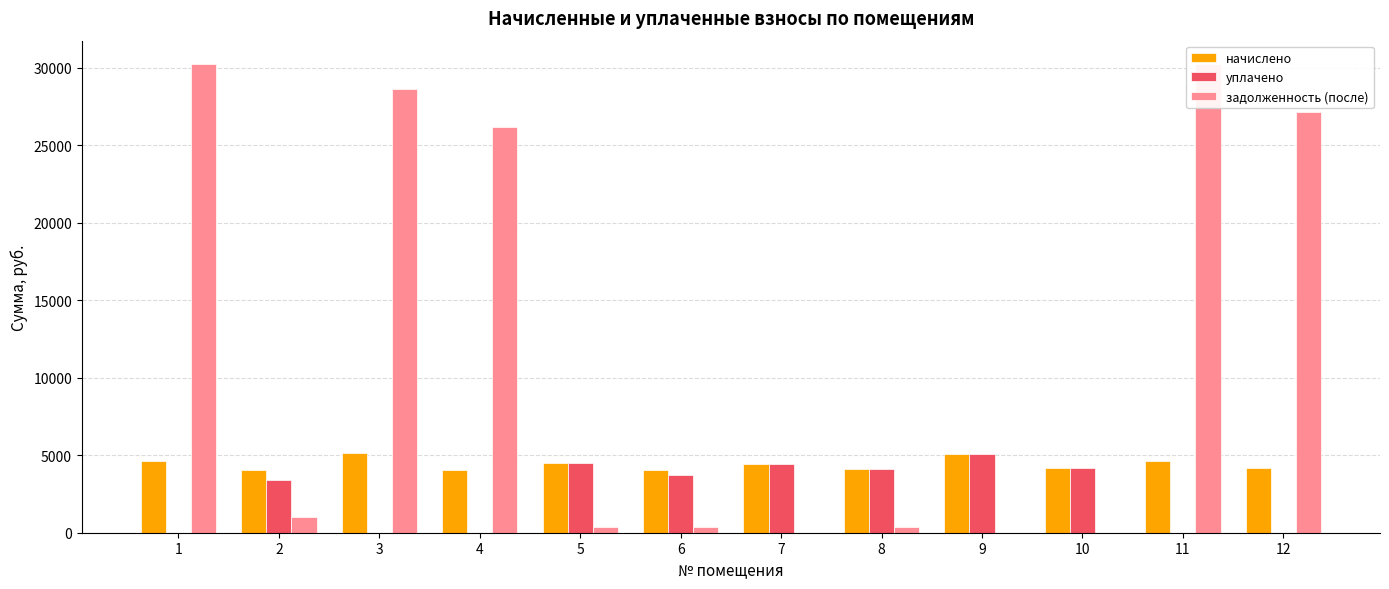

Is it true that задолженность (после) equals 338.7 at 6?

True